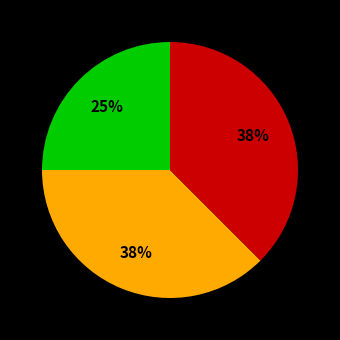

Does any single category account for the majority?

No